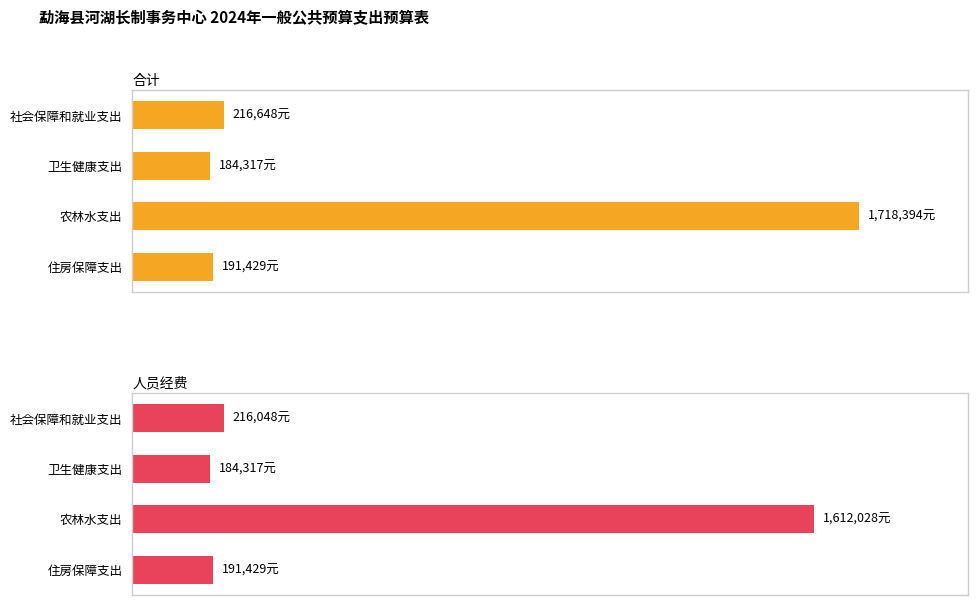

What are all the series names shown in the legend?

合计, 人员经费